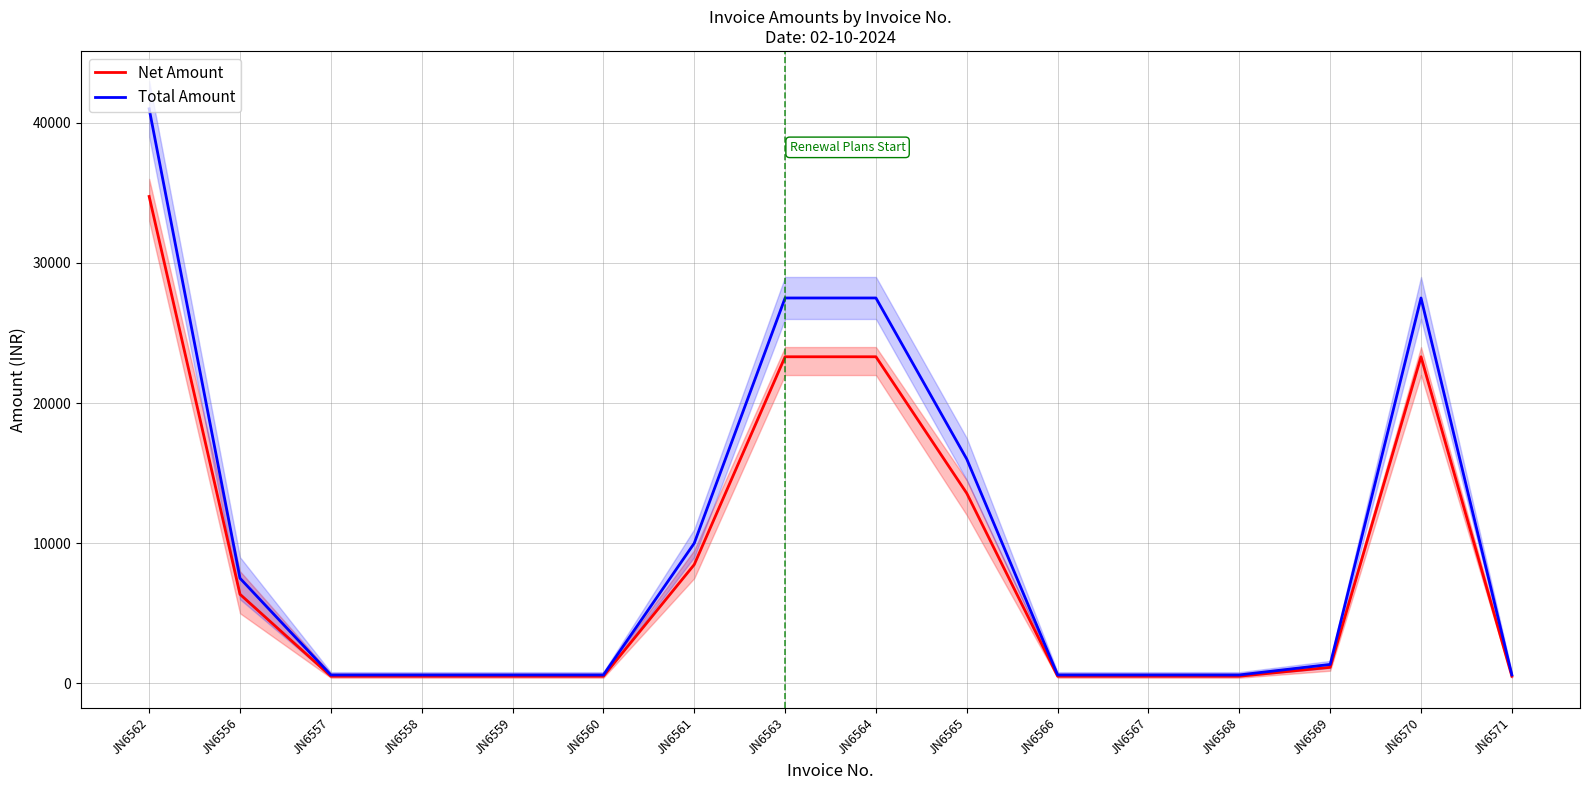

At which label is Total Amount closest to 20800?

JN6565